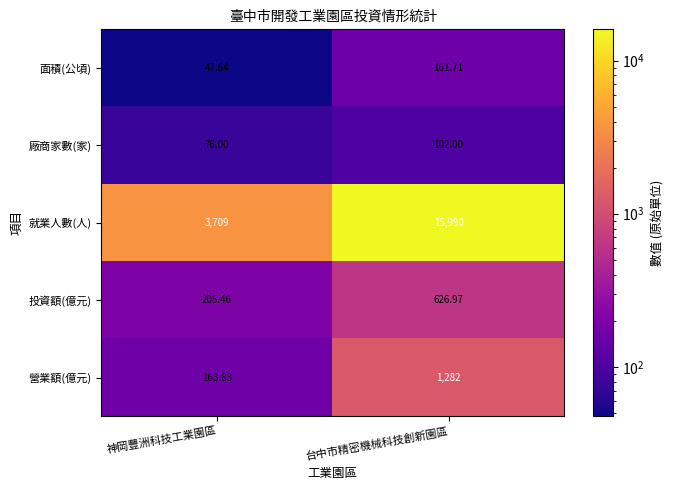

At how many categories does at least one series exceed 12262?

1